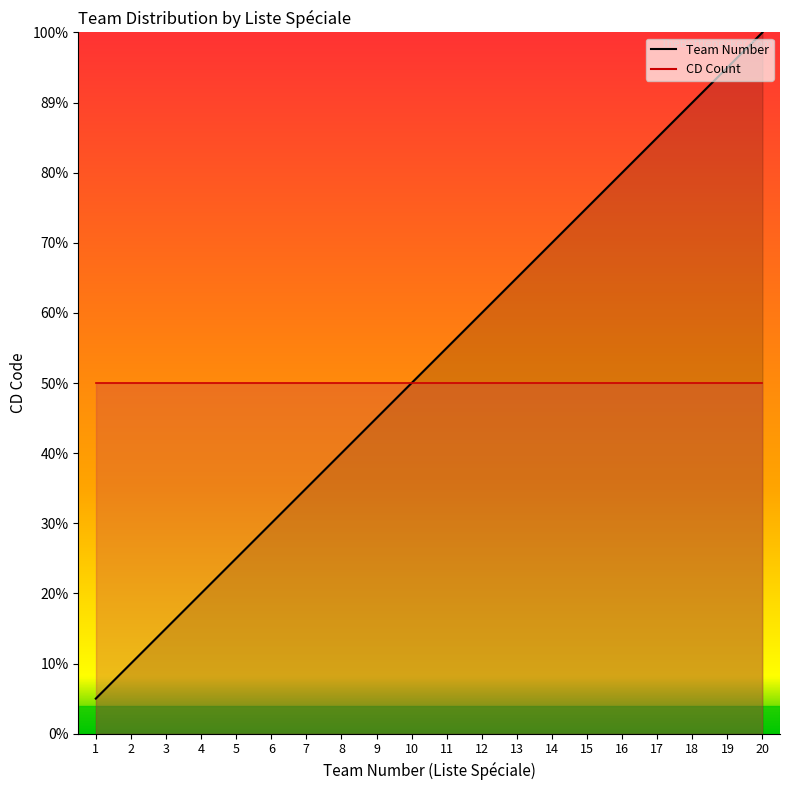

Which has a higher value, 2 or 15?

15